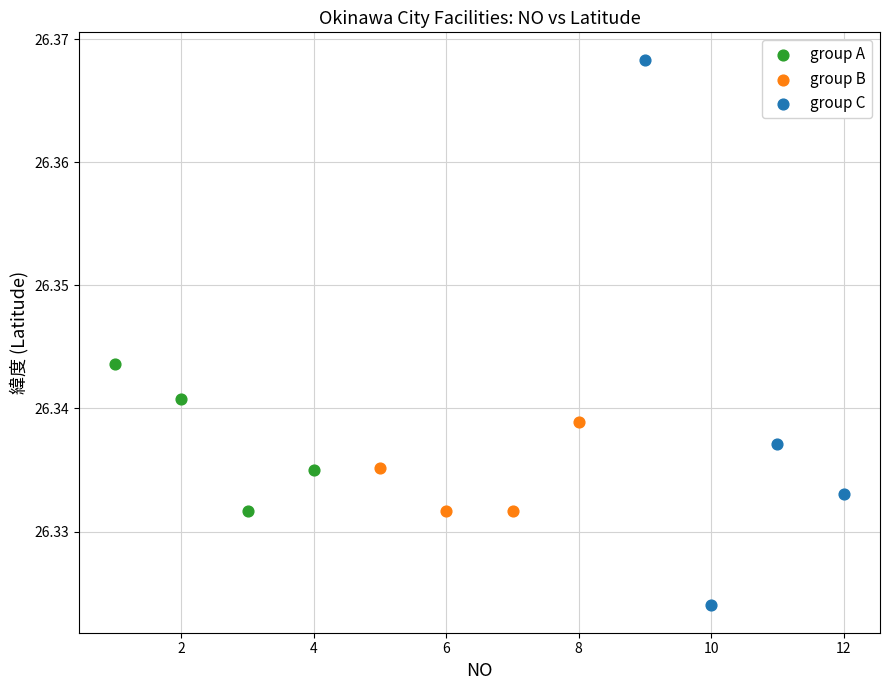

Which series contains the highest Y value?

group C